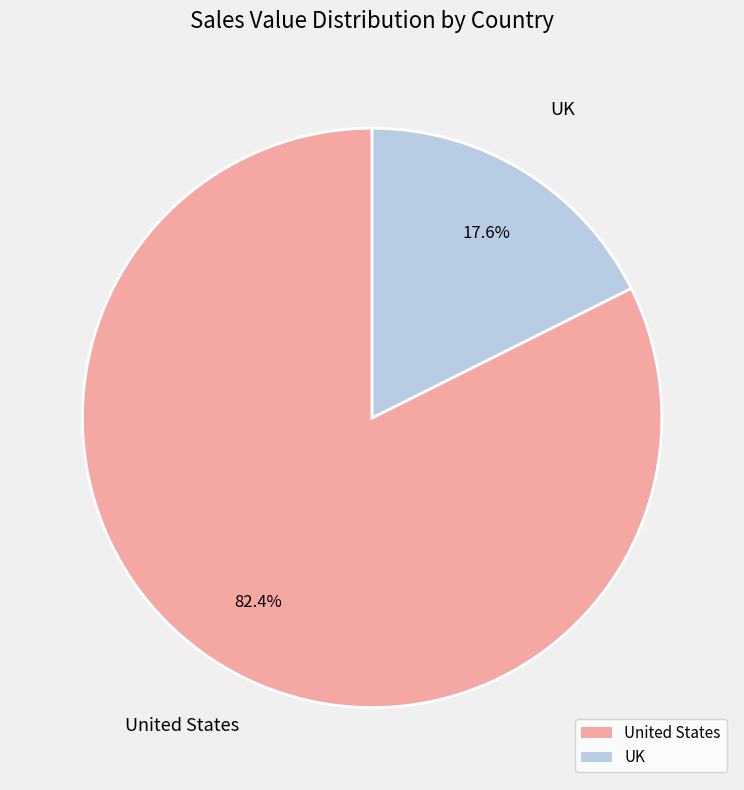

Does UK represent more than half of the total?

No